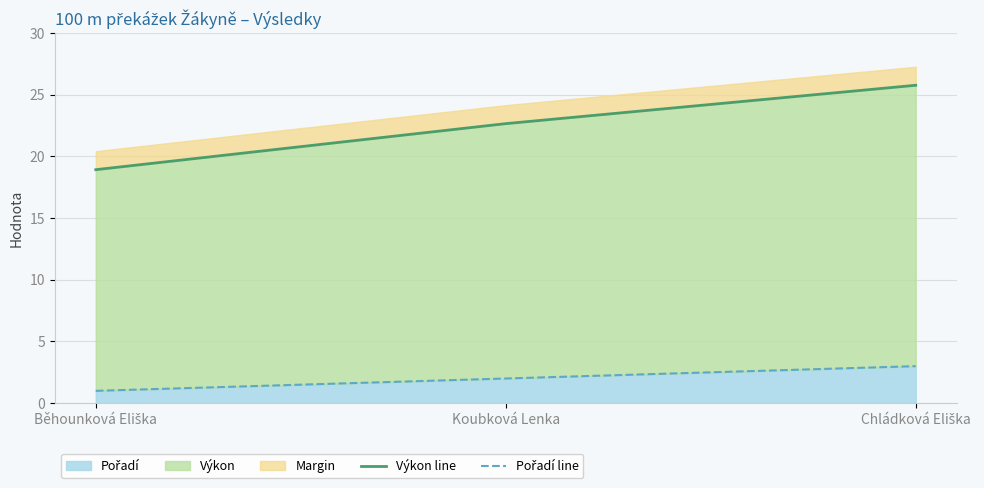

Rank the series by their maximum value, from lowest to highest.

Pořadí line, Výkon line